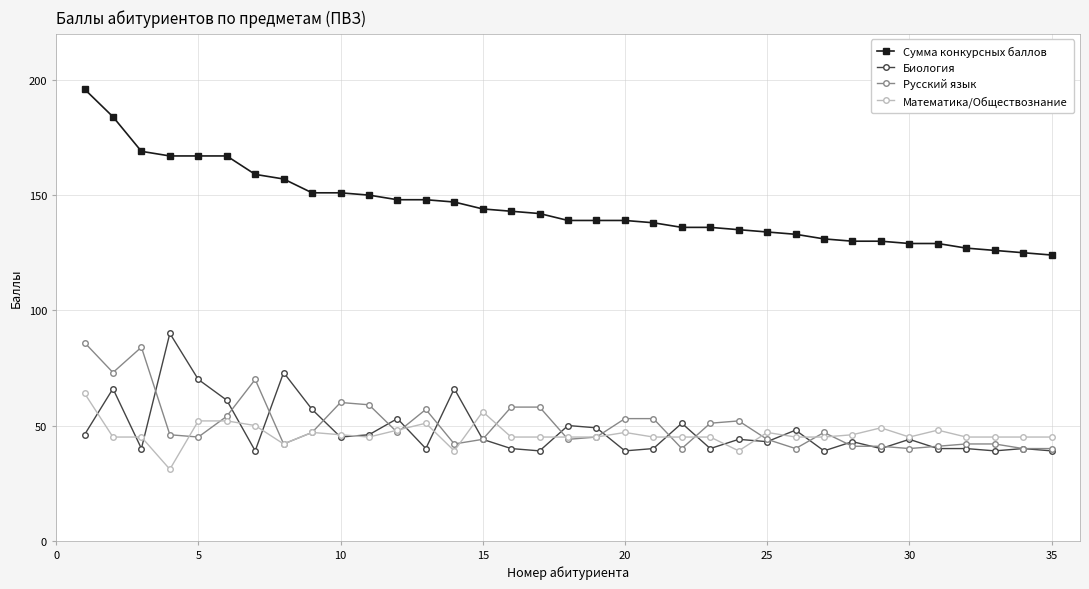

True or false: Математика/Обществознание and Сумма конкурсных баллов intersect in this chart.

False